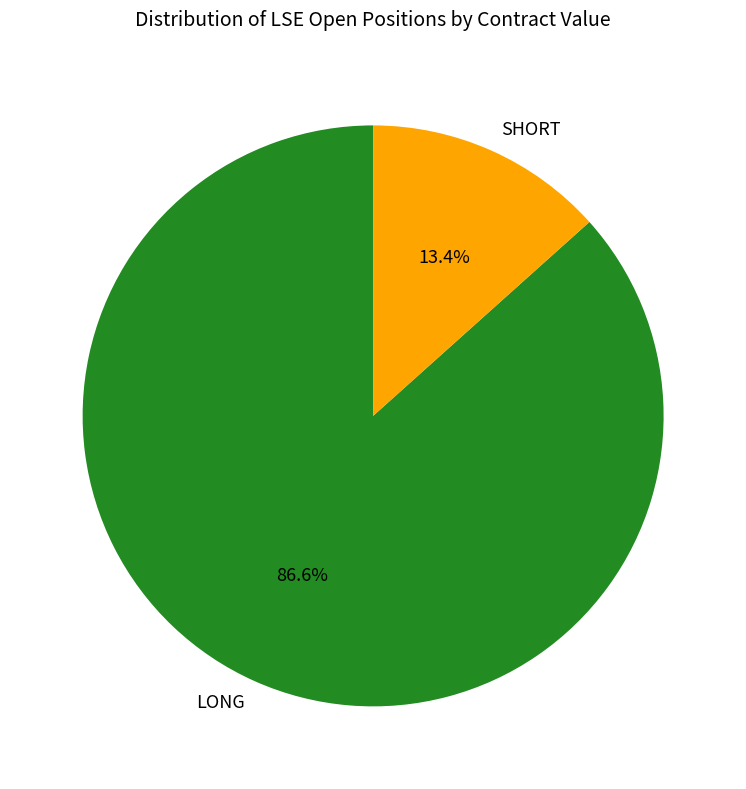

Rank the categories by value from highest to lowest.

LONG, SHORT